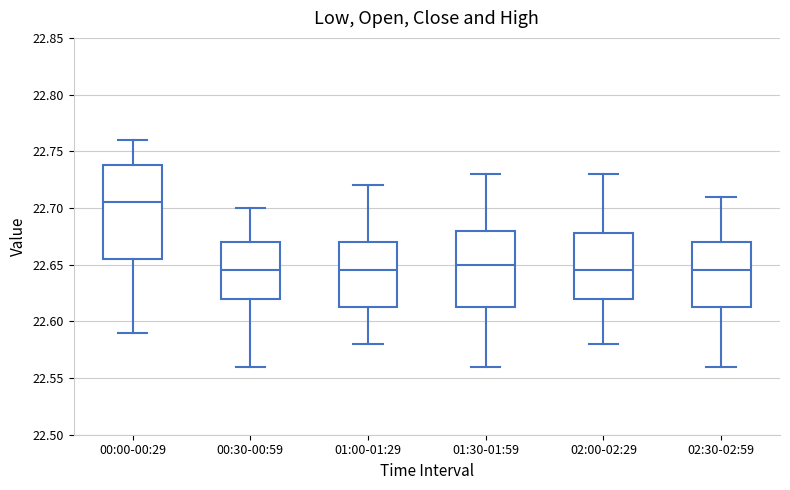

Where is the lower edge of the box for 02:30-02:59 on the y-axis? The values are not printed on the chart, so give them approximately, as read against the axis.

22.615